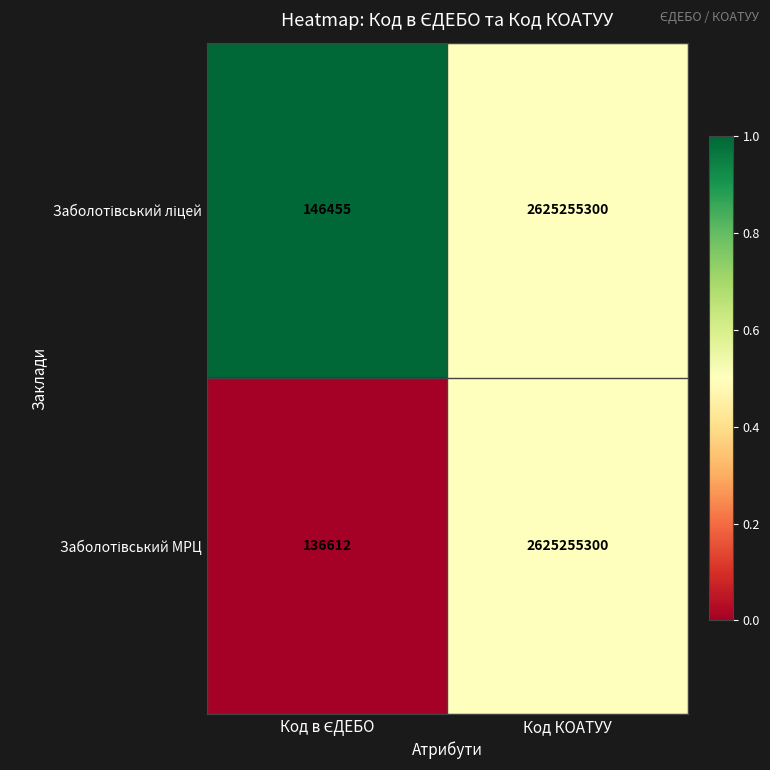

At which category is the sum across all series the highest?

Код КОАТУУ